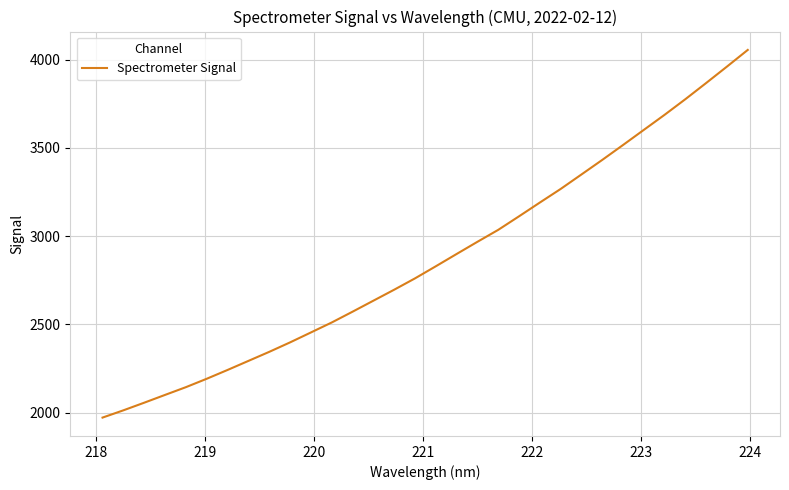

What is the maximum value shown in the chart?

4055.0